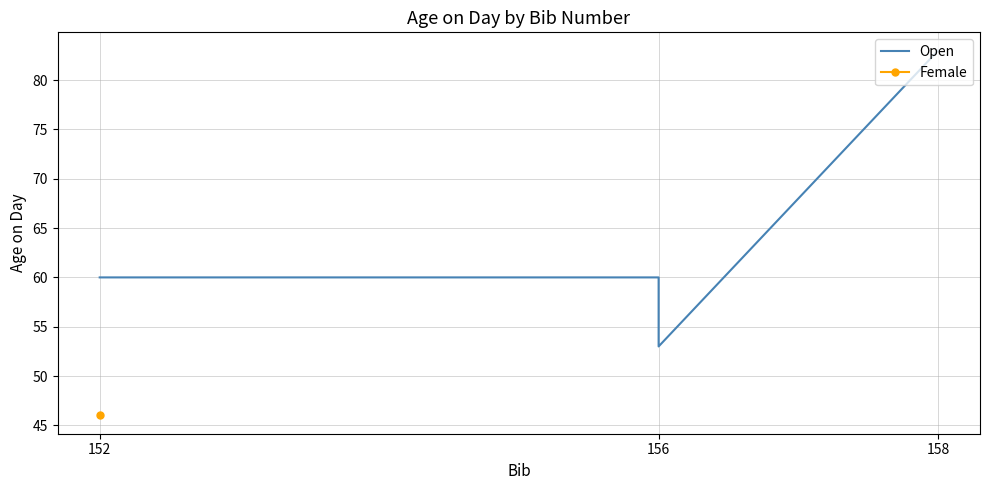

How many values are between 60 and 83?

3